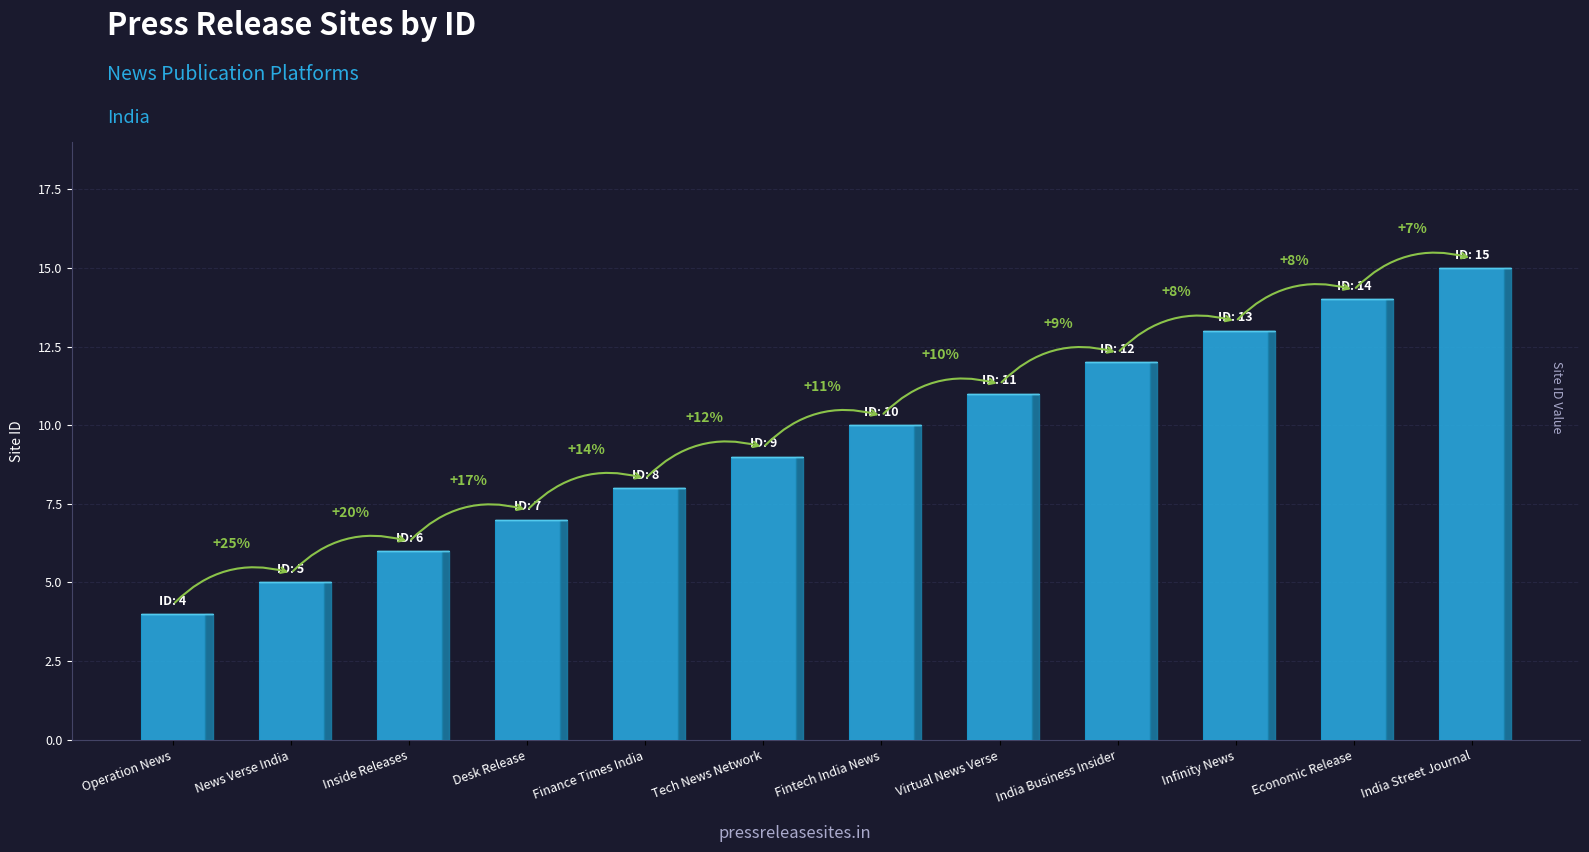

What is the difference between the second highest and minimum values?

10